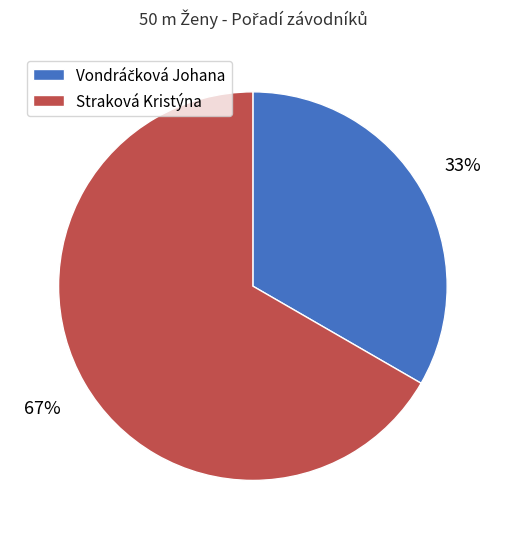

Does Straková Kristýna represent more than half of the total?

Yes